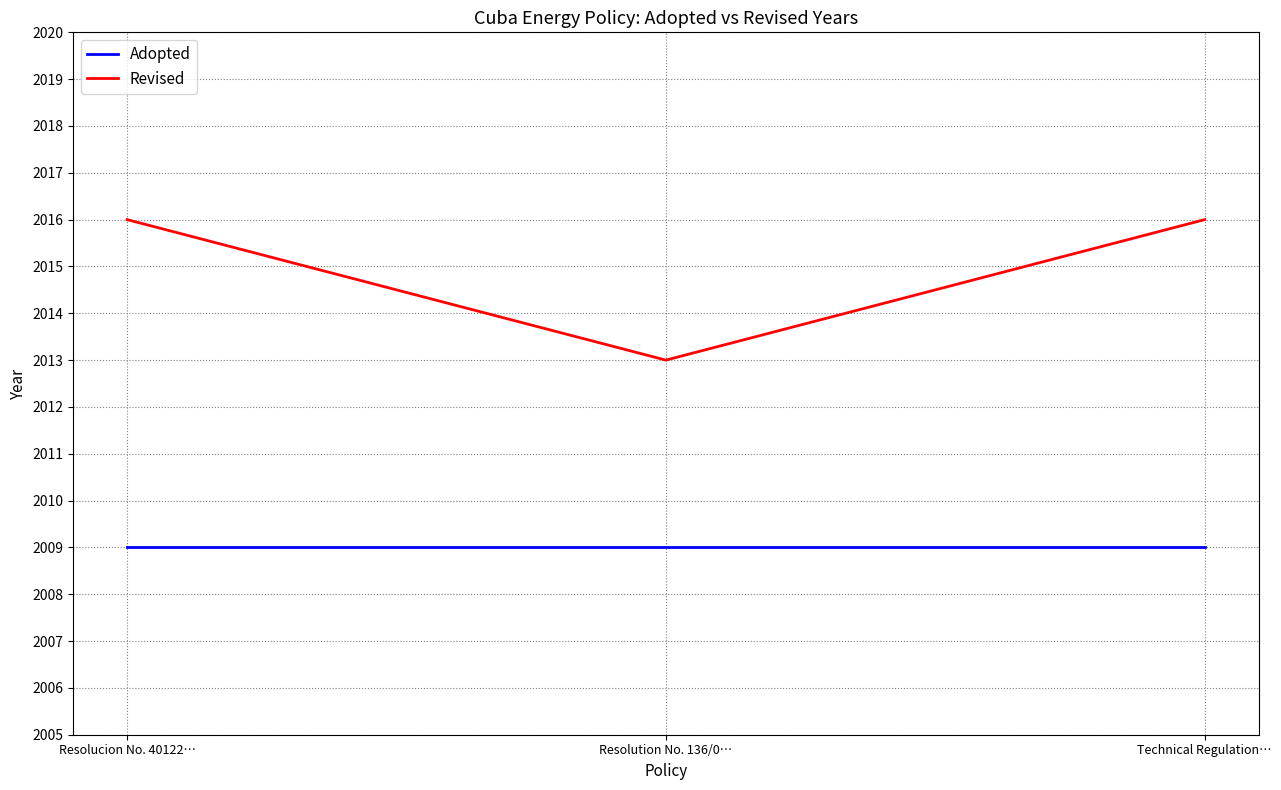

Is it true that Revised equals 1372 at Resolucion No. 40122…?

False